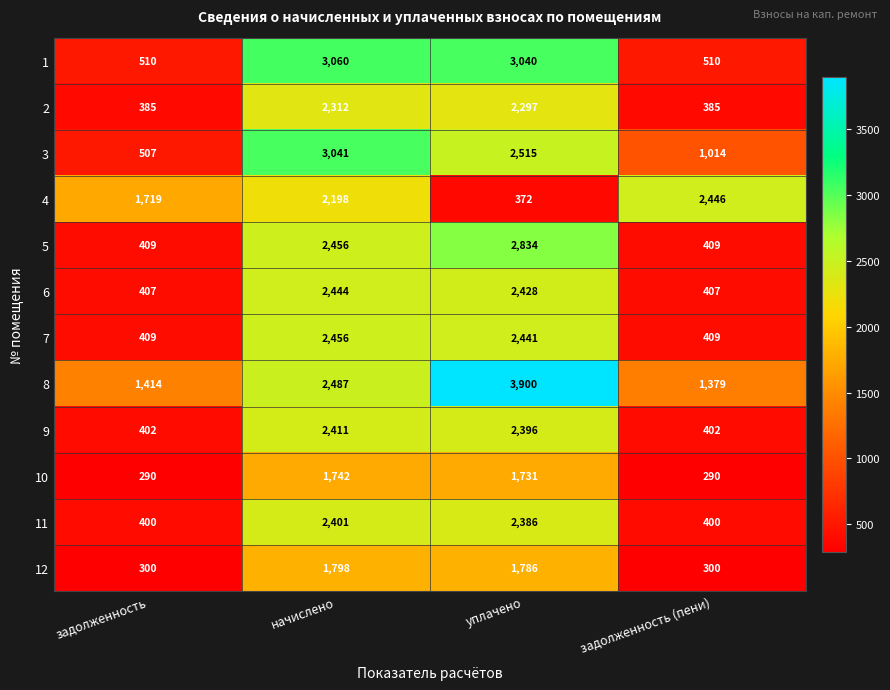

What is the difference between the highest and lowest values at начислено?

1318